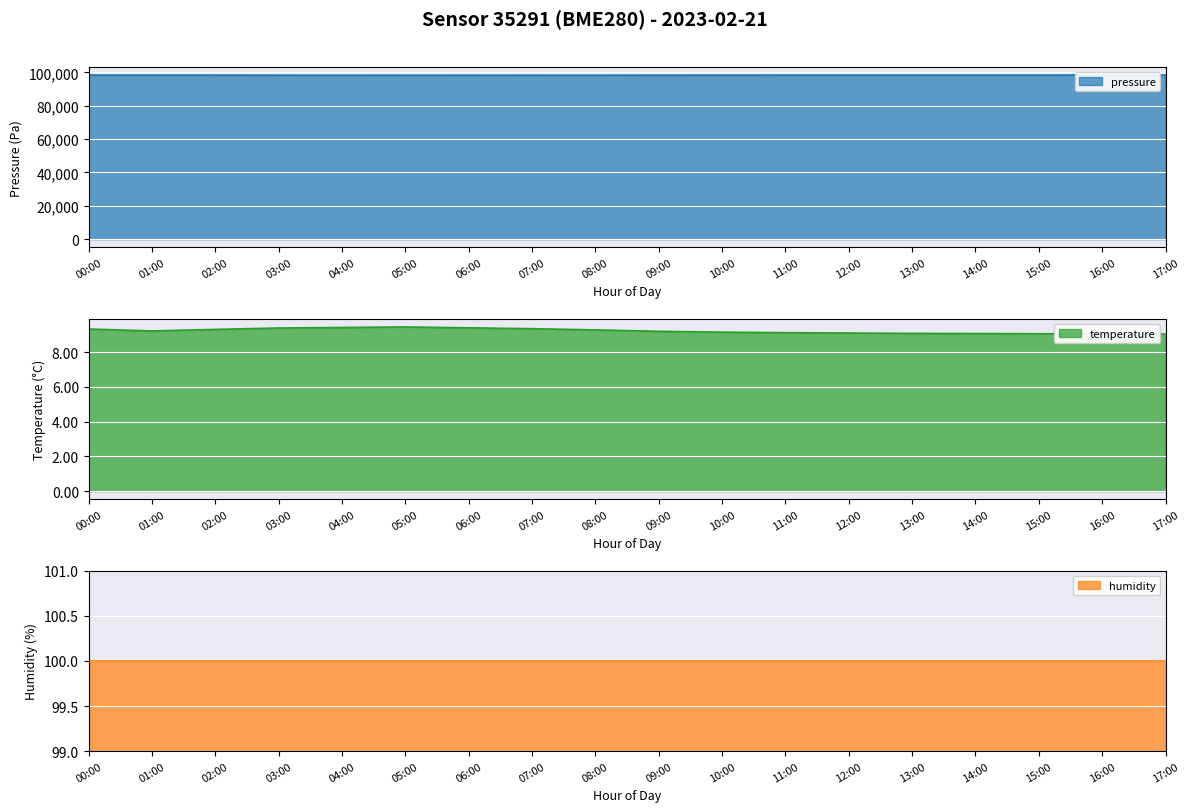

List the labels in order of pressure value, largest first.

17:00, 16:00, 15:00, 00:00, 14:00, 13:00, 01:00, 12:00, 11:00, 02:00, 10:00, 09:00, 03:00, 08:00, 04:00, 07:00, 05:00, 06:00